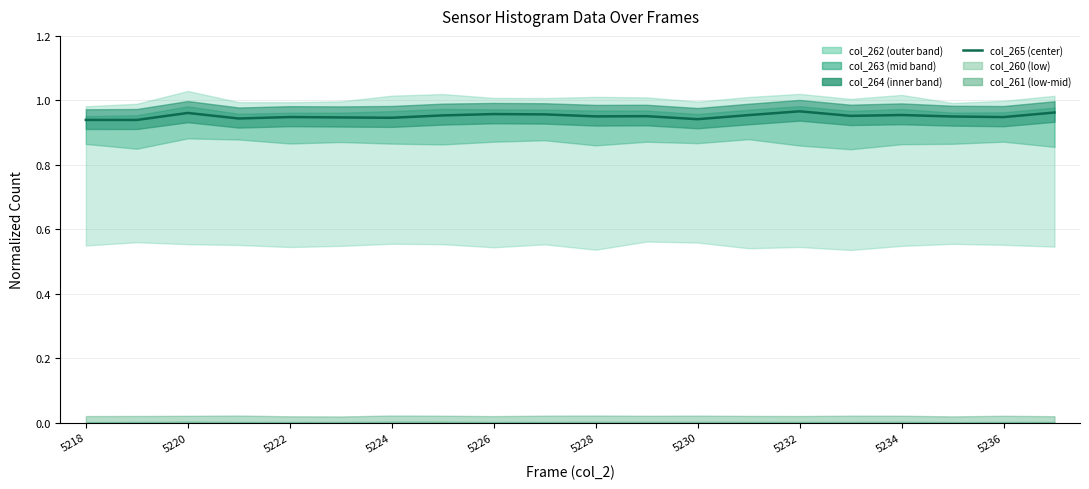

The chart shows a value of 1.6 at 5220. True or false?

False